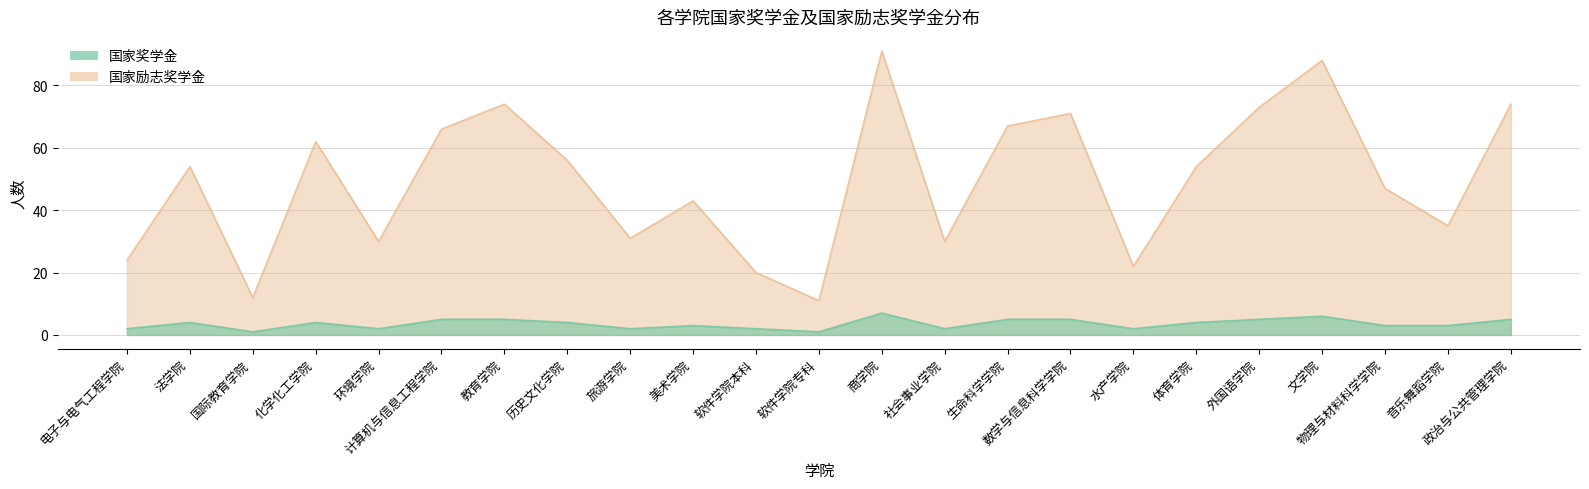

Which series changed the most between 国际教育学院 and 软件学院专科?

国家励志奖学金